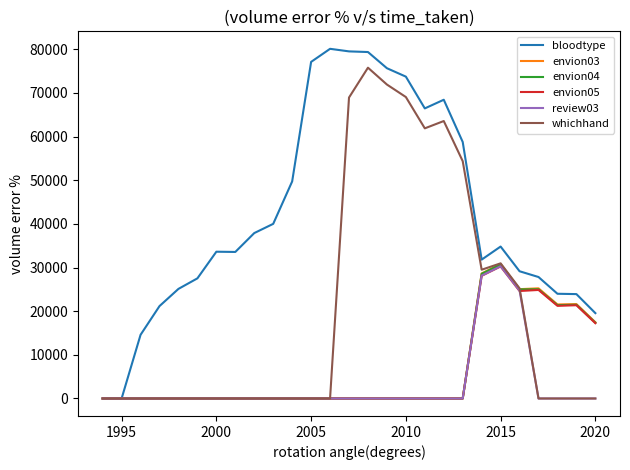

What is the maximum value for whichhand?

75791